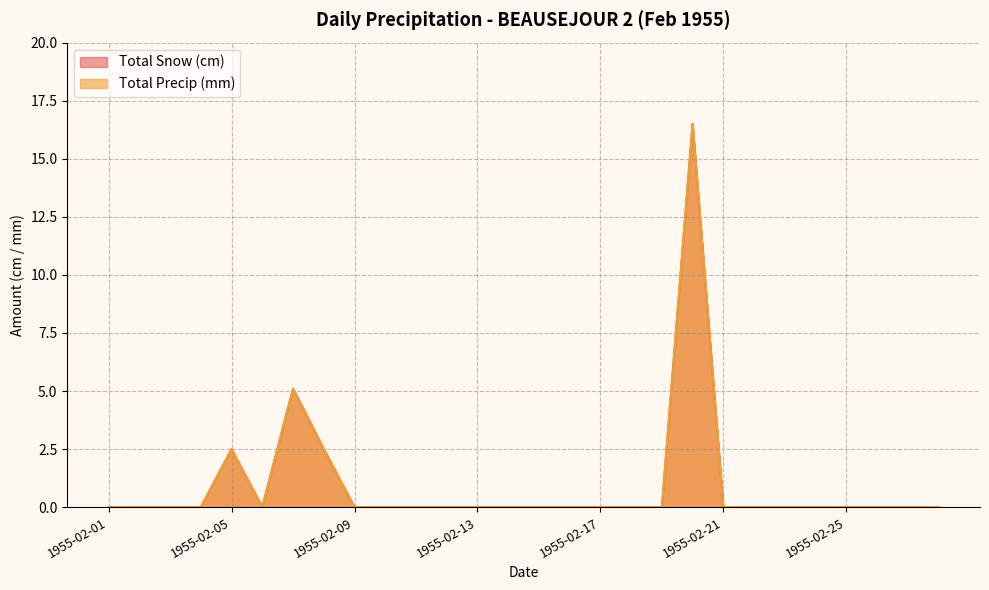

Reading right to left, extract all data points from this chart.

Total Snow (cm): 1955-02-28=0.0	1955-02-27=0.0	1955-02-26=0.0	1955-02-25=0.0	1955-02-24=0.0	1955-02-23=0.0	1955-02-22=0.0	1955-02-21=0.0	1955-02-20=16.5	1955-02-19=0.0	1955-02-18=0.0	1955-02-17=0.0	1955-02-16=0.0	1955-02-15=0.0	1955-02-14=0.0	1955-02-13=0.0	1955-02-12=0.0	1955-02-11=0.0	1955-02-10=0.0	1955-02-09=0.0	1955-02-08=2.5	1955-02-07=5.1	1955-02-06=0.0	1955-02-05=2.5	1955-02-04=0.0	1955-02-03=0.0	1955-02-02=0.0	1955-02-01=0.0
Total Precip (mm): 1955-02-28=0.0	1955-02-27=0.0	1955-02-26=0.0	1955-02-25=0.0	1955-02-24=0.0	1955-02-23=0.0	1955-02-22=0.0	1955-02-21=0.0	1955-02-20=16.5	1955-02-19=0.0	1955-02-18=0.0	1955-02-17=0.0	1955-02-16=0.0	1955-02-15=0.0	1955-02-14=0.0	1955-02-13=0.0	1955-02-12=0.0	1955-02-11=0.0	1955-02-10=0.0	1955-02-09=0.0	1955-02-08=2.5	1955-02-07=5.1	1955-02-06=0.0	1955-02-05=2.5	1955-02-04=0.0	1955-02-03=0.0	1955-02-02=0.0	1955-02-01=0.0